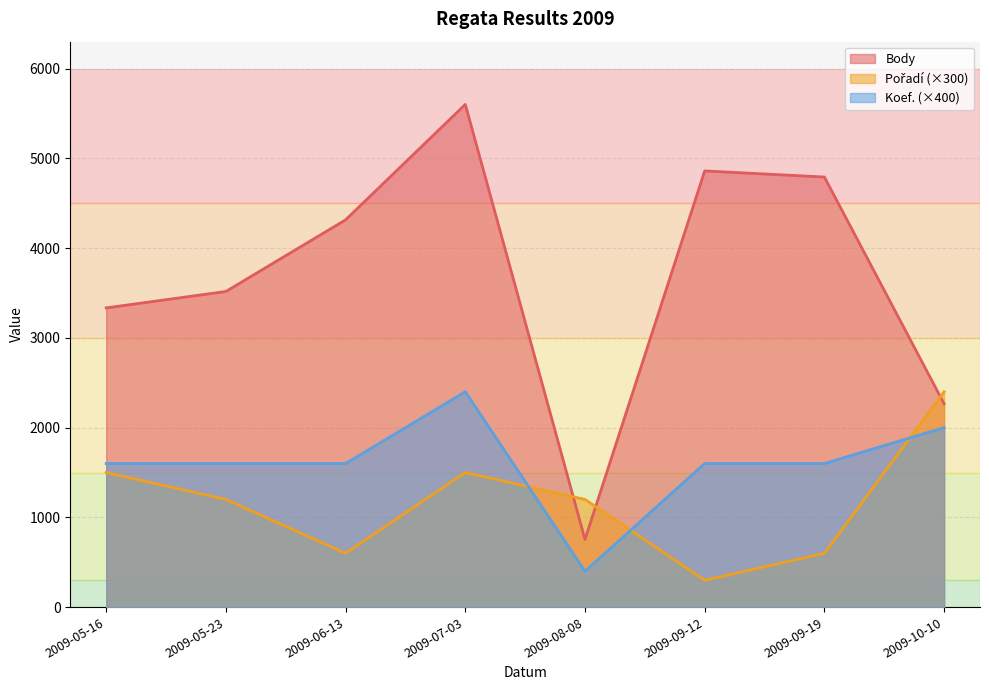

Reading left to right, transcribe all the data shown in this chart.

Body: 2009-05-16=3334	2009-05-23=3517	2009-06-13=4315	2009-07-03=5601	2009-08-08=754	2009-09-12=4860	2009-09-19=4792	2009-10-10=2266
Pořadí: 2009-05-16=1500	2009-05-23=1200	2009-06-13=600	2009-07-03=1500	2009-08-08=1200	2009-09-12=300	2009-09-19=600	2009-10-10=2400
Koef.: 2009-05-16=1600	2009-05-23=1600	2009-06-13=1600	2009-07-03=2400	2009-08-08=400	2009-09-12=1600	2009-09-19=1600	2009-10-10=2000